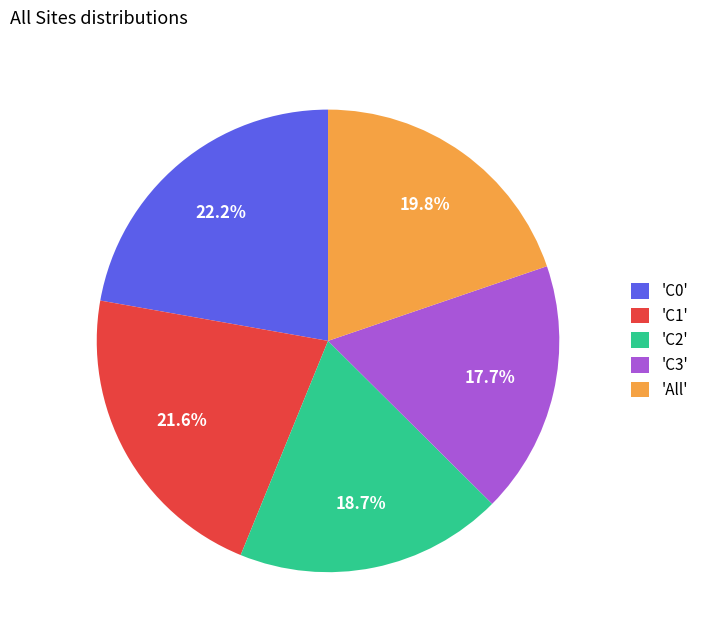

Is the sum of 'C0' and 'C3' greater than half?

No